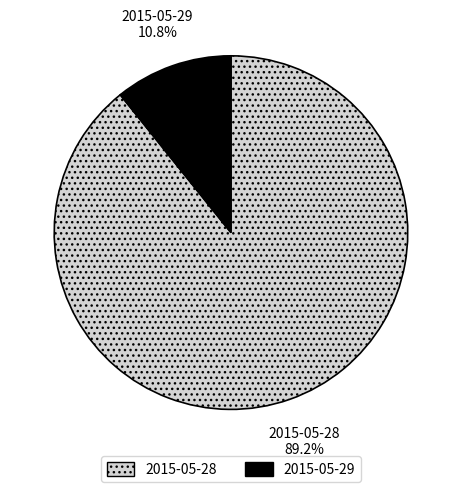

Which slice is the smallest?

2015-05-29